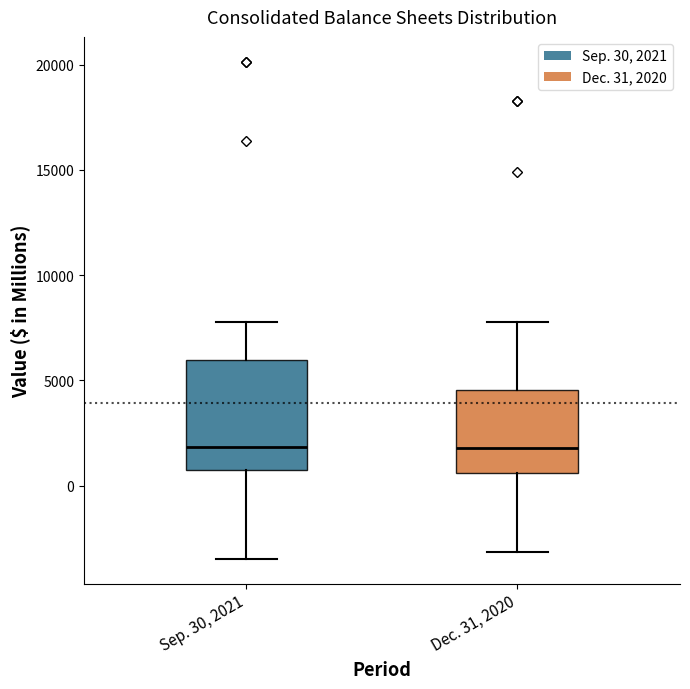

Where is the upper edge of the box for Sep. 30, 2021 on the y-axis? The values are not printed on the chart, so give them approximately, as read against the axis.

6000